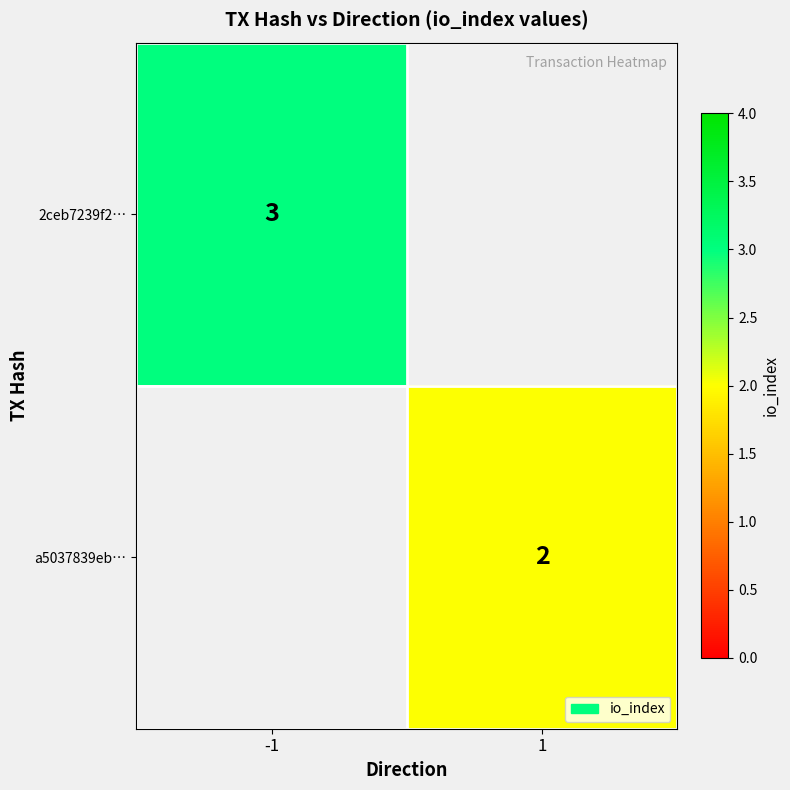

True or false: a5037839eb… has a value of 1 at 1.

False